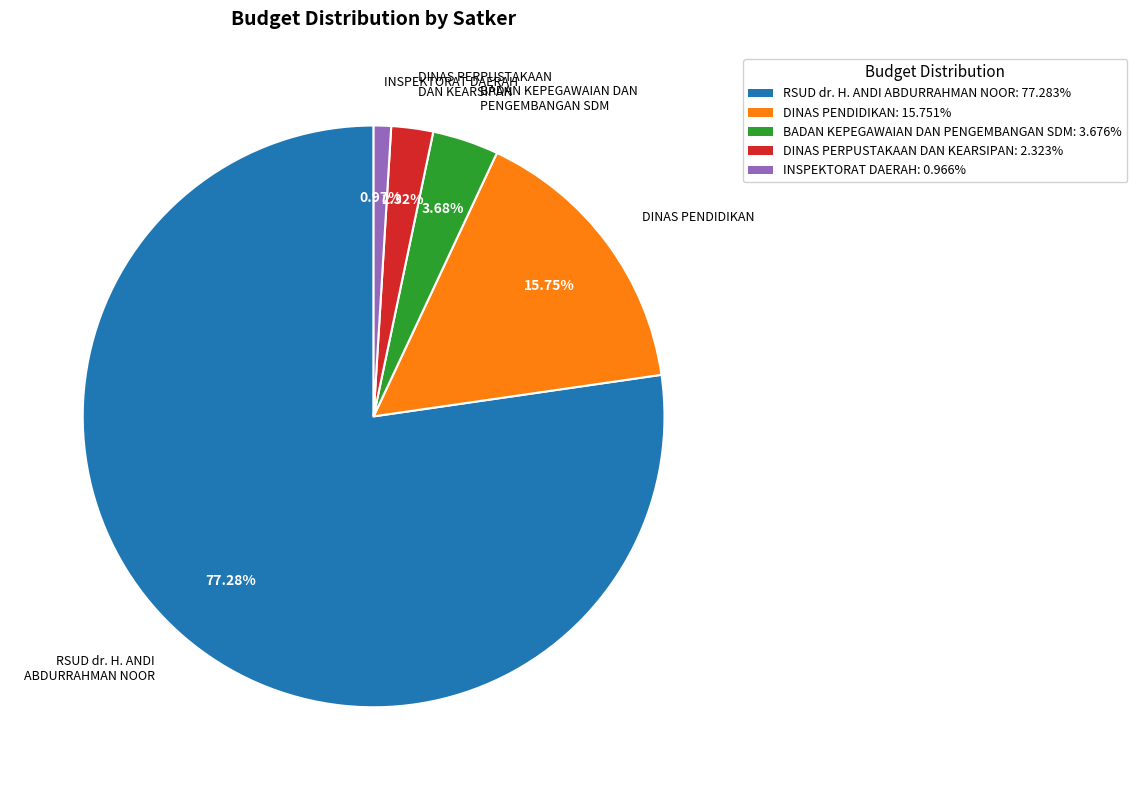

Does any single category account for the majority?

Yes